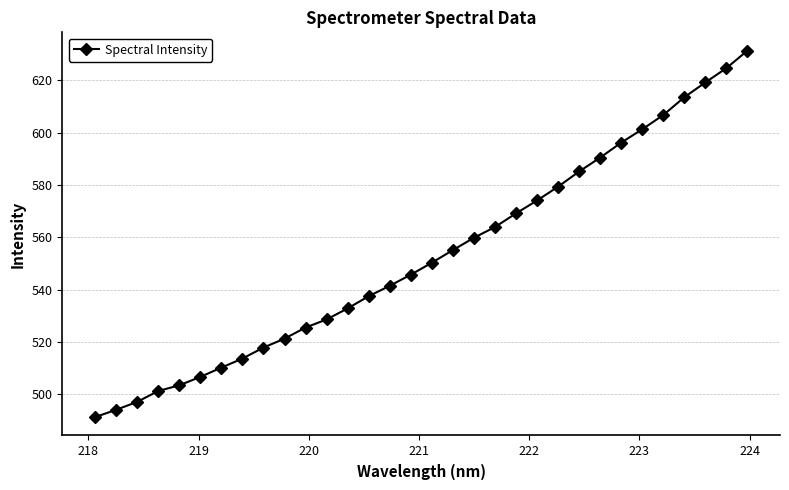

True or false: the data has more than 2 interior local peaks.

False